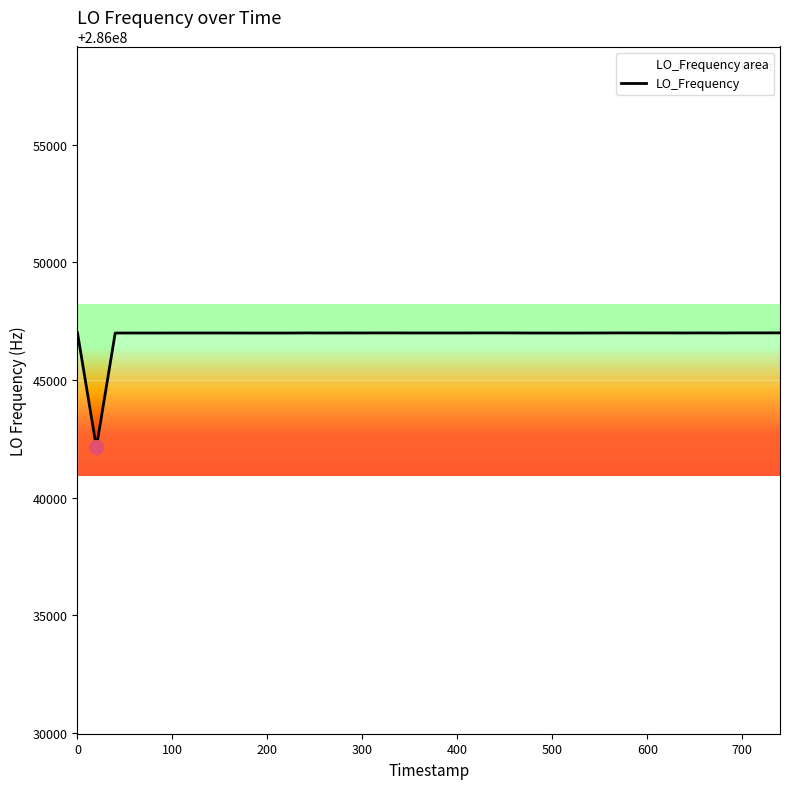

True or false: the data shows 286047002.4 at 700.

True